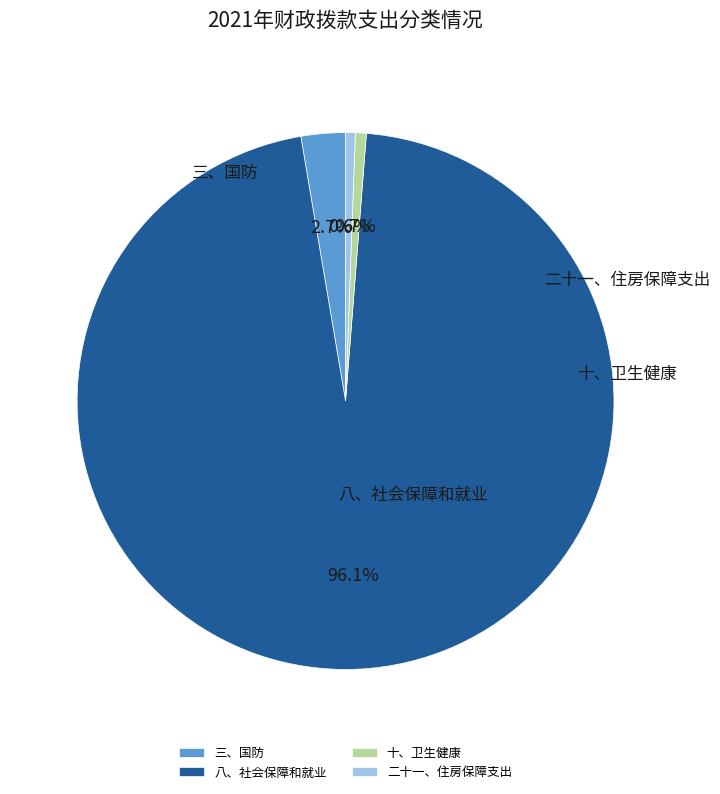

Is there a majority slice in this chart?

Yes